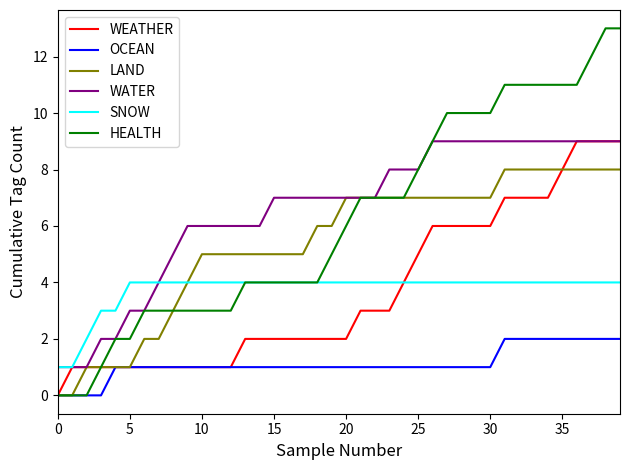

True or false: SNOW and OCEAN cross at least once.

False